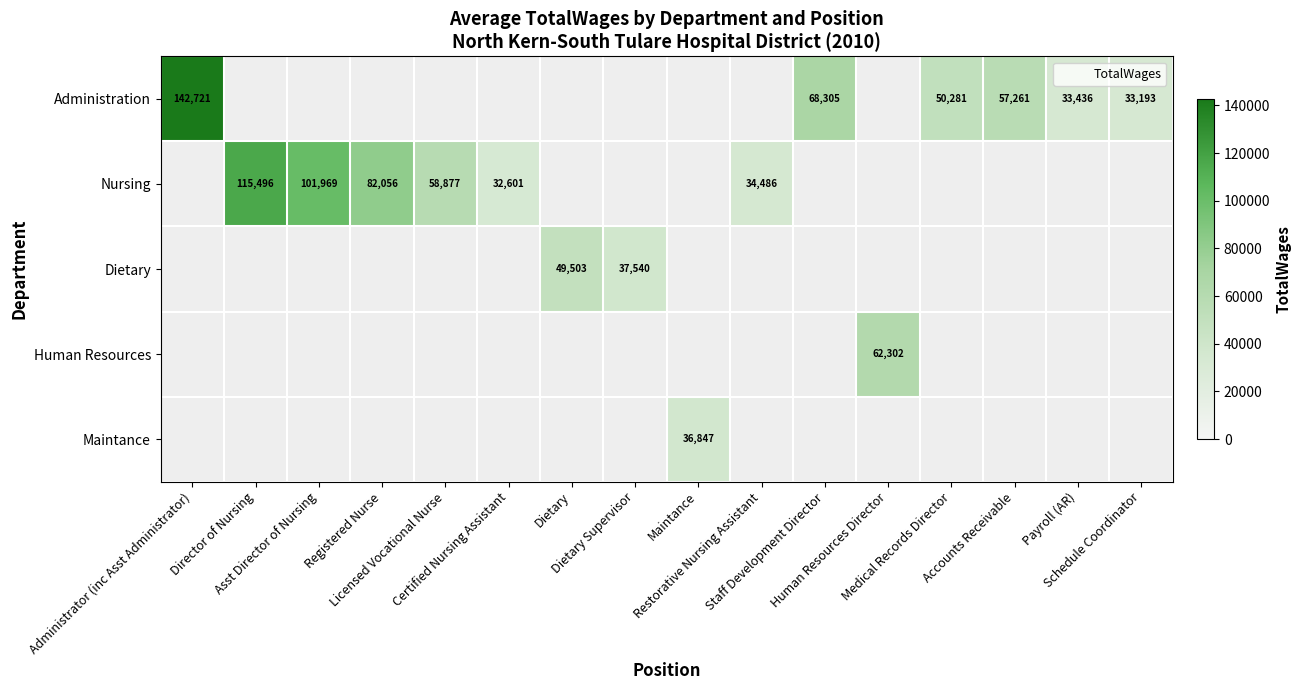

List the labels in order of Maintance value, largest first.

Maintance, Administrator (inc Asst Administrator), Director of Nursing, Asst Director of Nursing, Registered Nurse, Licensed Vocational Nurse, Certified Nursing Assistant, Dietary, Dietary Supervisor, Restorative Nursing Assistant, Staff Development Director, Human Resources Director, Medical Records Director, Accounts Receivable, Payroll (AR), Schedule Coordinator